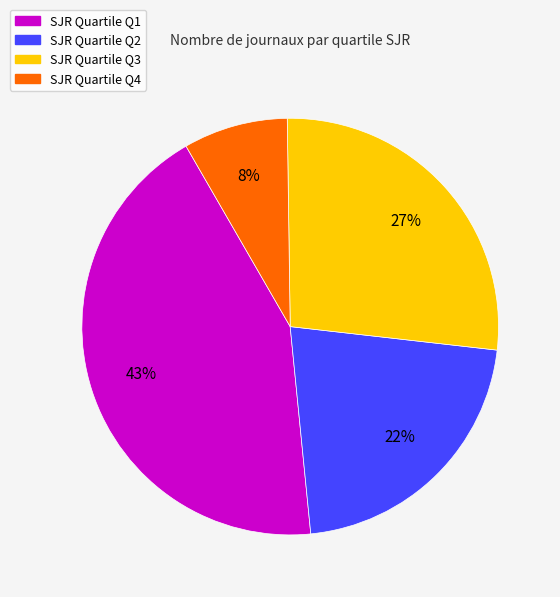

Does any single category account for the majority?

No